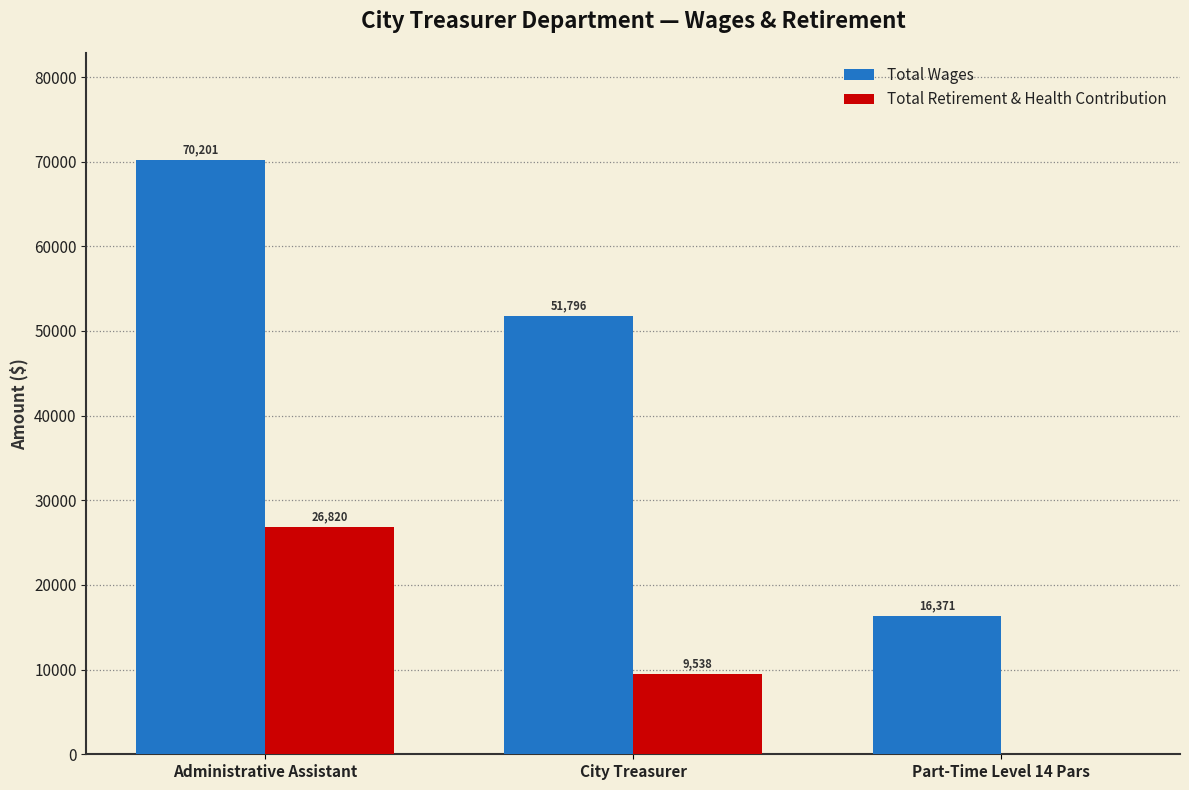

Which category has the highest value across all series?

Administrative Assistant